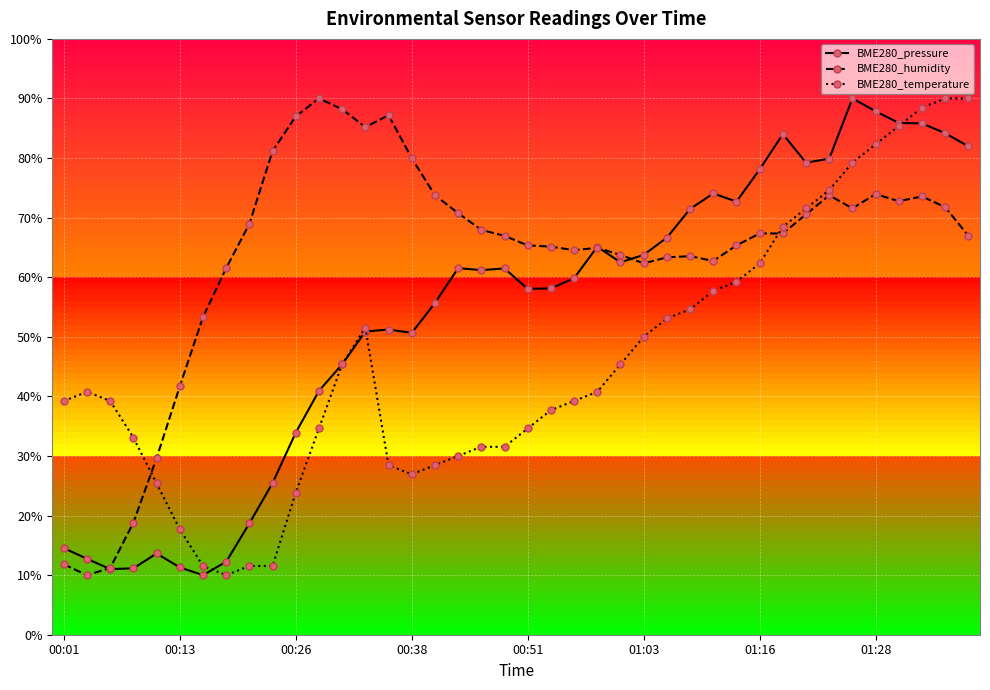

List the series in order of their overall mean, lowest first.

BME280_temperature, BME280_pressure, BME280_humidity